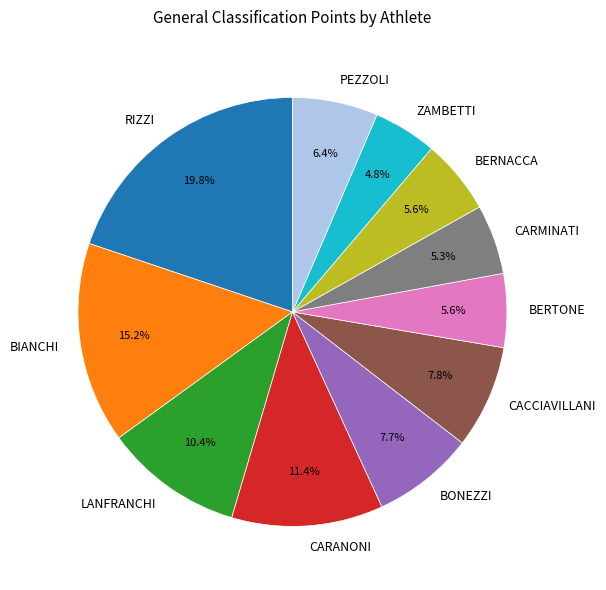

To the nearest percent, what is the combined percentage of CARMINATI and BERTONE?

11%